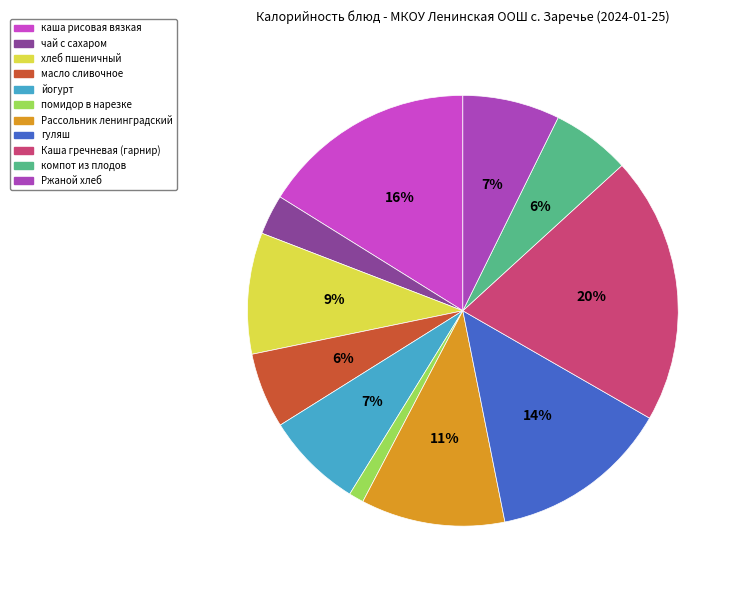

What is the change in value from гуляш to компот из плодов?

-89